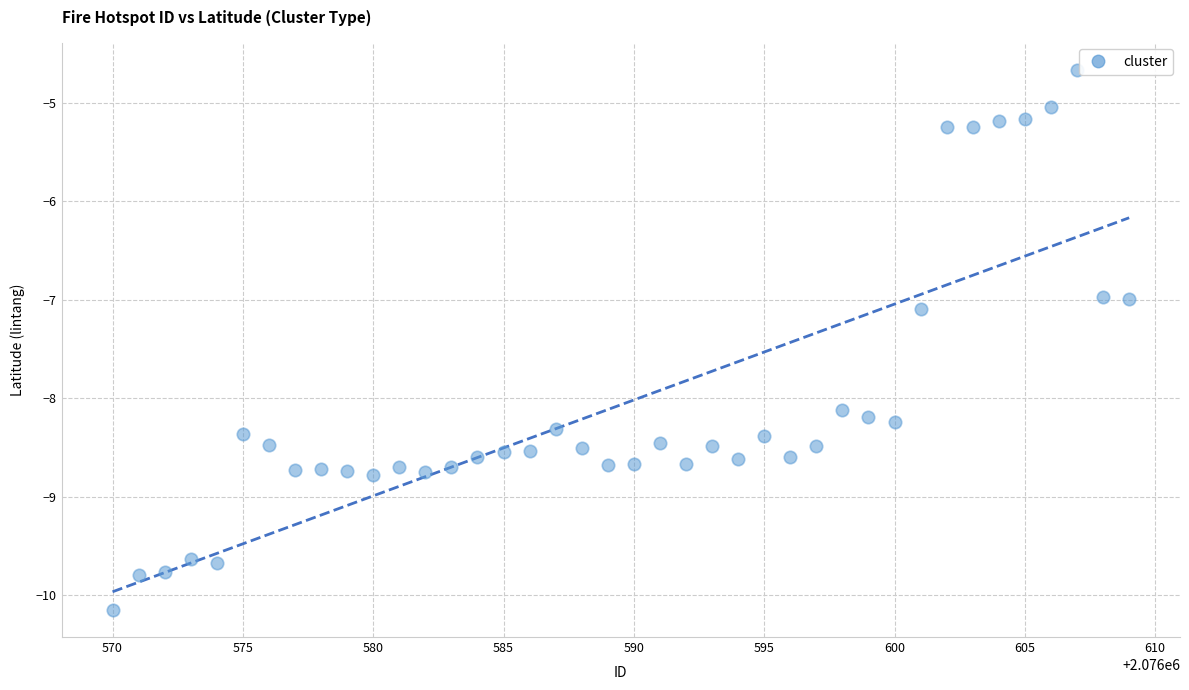

What is the range of Y values (max minus min)?

5.5